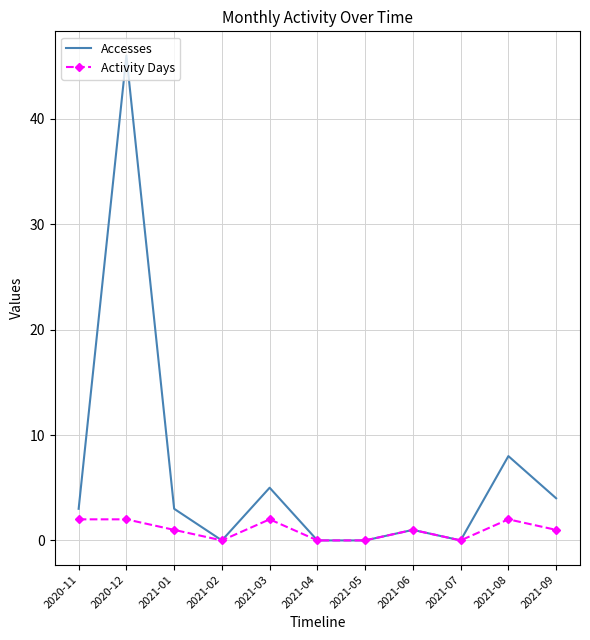

What is the average value of the Activity Days series?

1